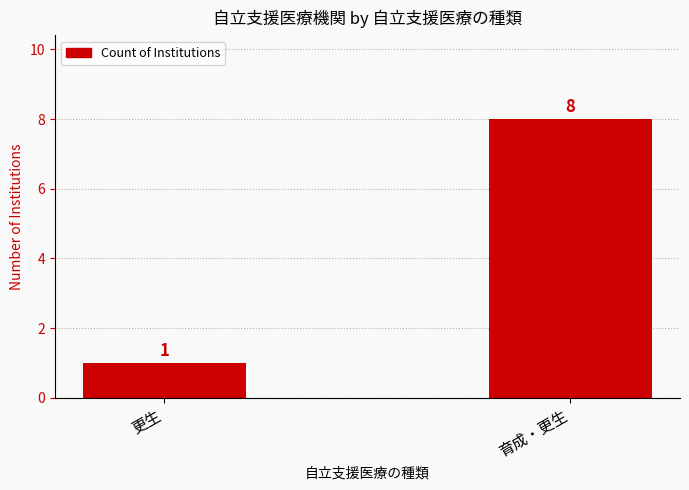

Reading left to right, extract all data points from this chart.

更生=1	育成・更生=8